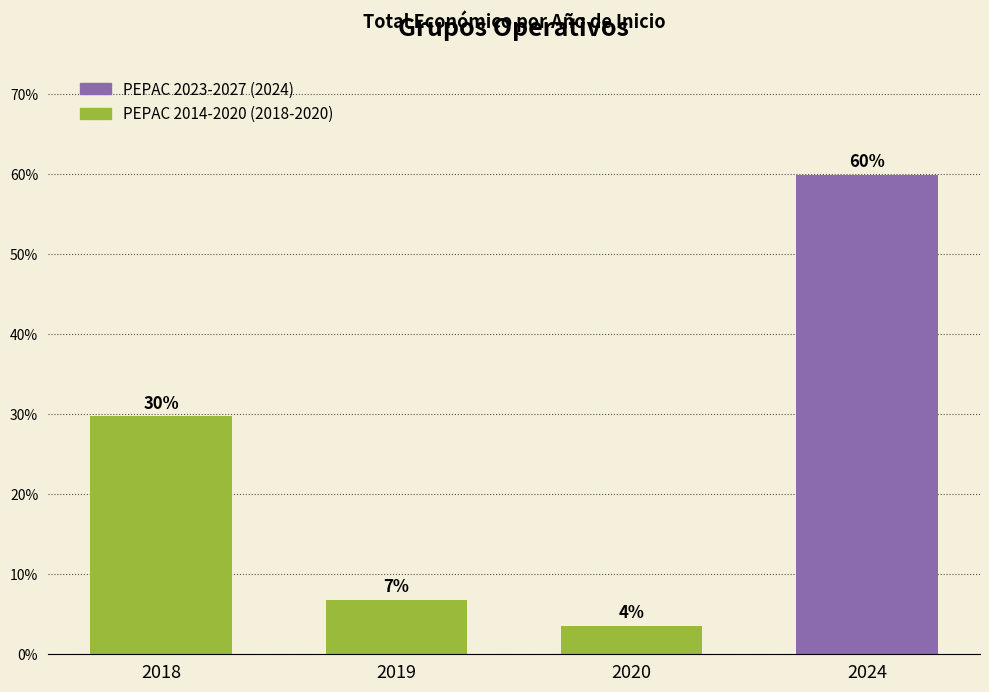

Rank the categories by value from highest to lowest.

2024, 2018, 2019, 2020